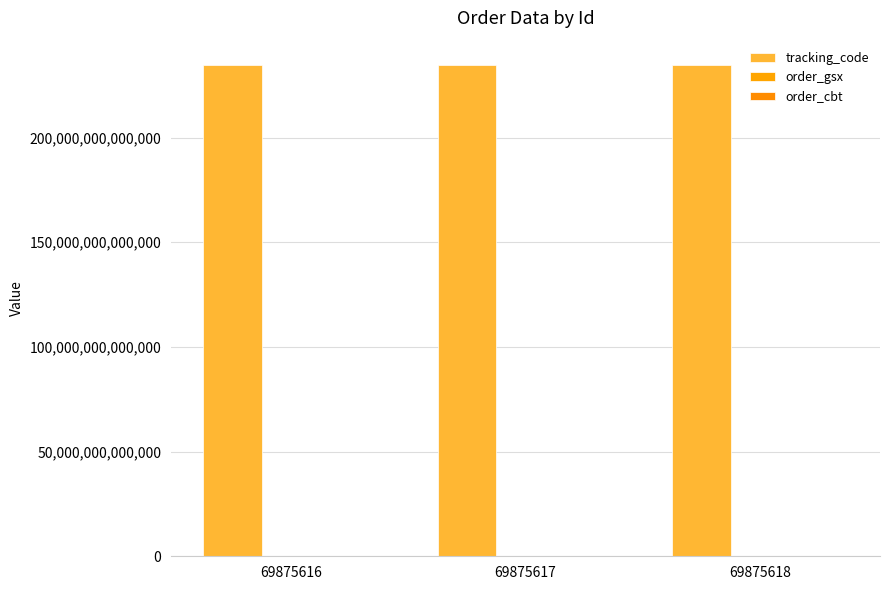

Reading left to right, transcribe all the data shown in this chart.

tracking_code: 69875616=234535312566660	69875617=234535312566660	69875618=234535312566660
order_gsx: 69875616=566665	69875617=566665	69875618=566665
order_cbt: 69875616=234535312	69875617=234535312	69875618=234535312